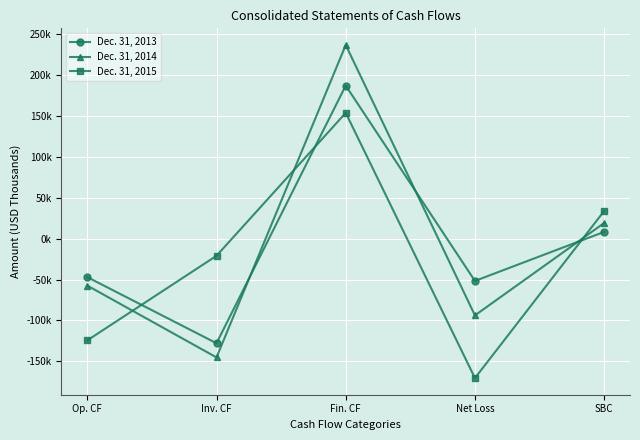

How many interior local valleys does the Dec. 31, 2015 series have?

1